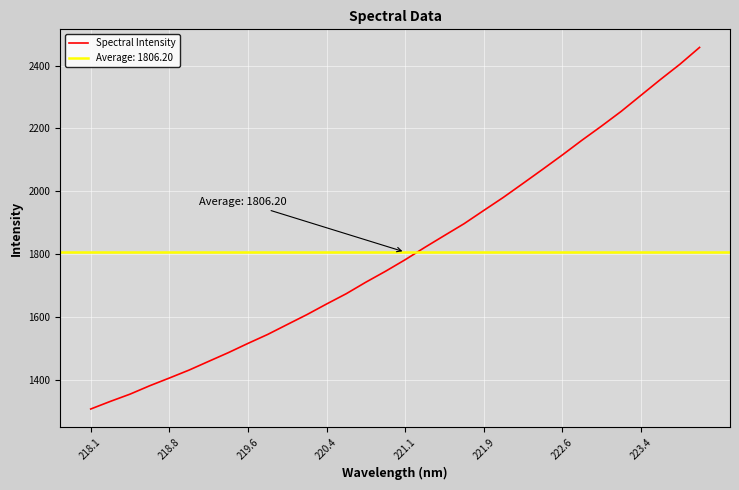

The value of Spectral Intensity at 218.8 is 565.6. True or false?

False